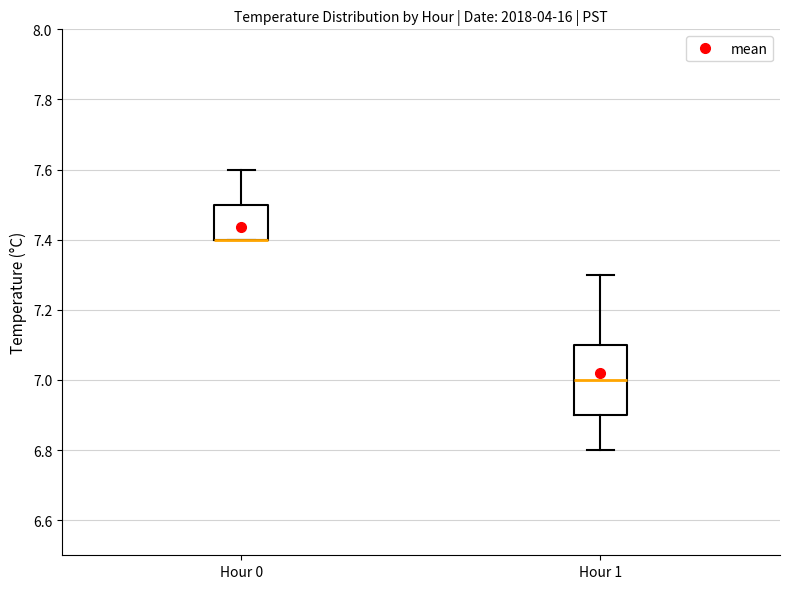

Reading left to right, transcribe this box plot: for each box, give where its median line is, the range the box spans, and where its two whiskers end, as read against the y-axis. The values are not printed on the chart, so give them approximately, as read against the axis.

Hour 0: median 7.4 (drawn on the box's lower edge), box 7.4 to 7.5, whiskers 7.4 to 7.6
Hour 1: median 7.0, box 6.9 to 7.1, whiskers 6.8 to 7.3